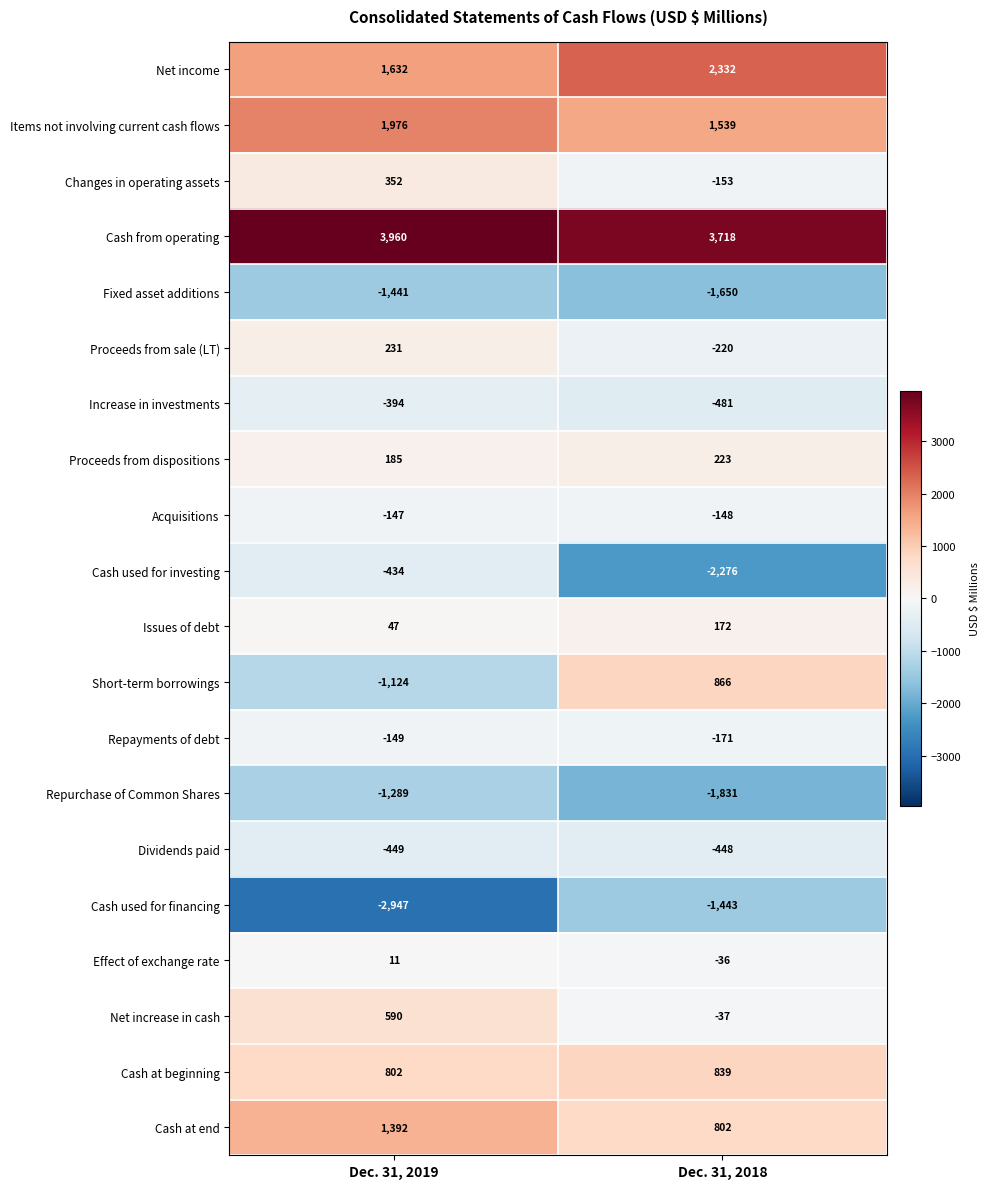

What is the total value across all series at Dec. 31, 2018?

1597